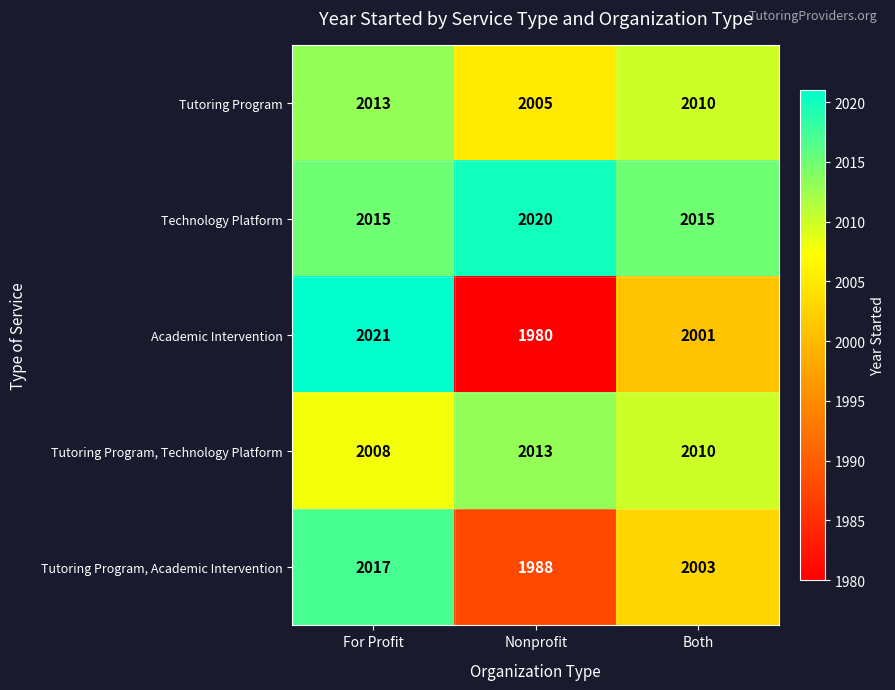

Where is Tutoring Program, Technology Platform nearest to the value 2010?

Both